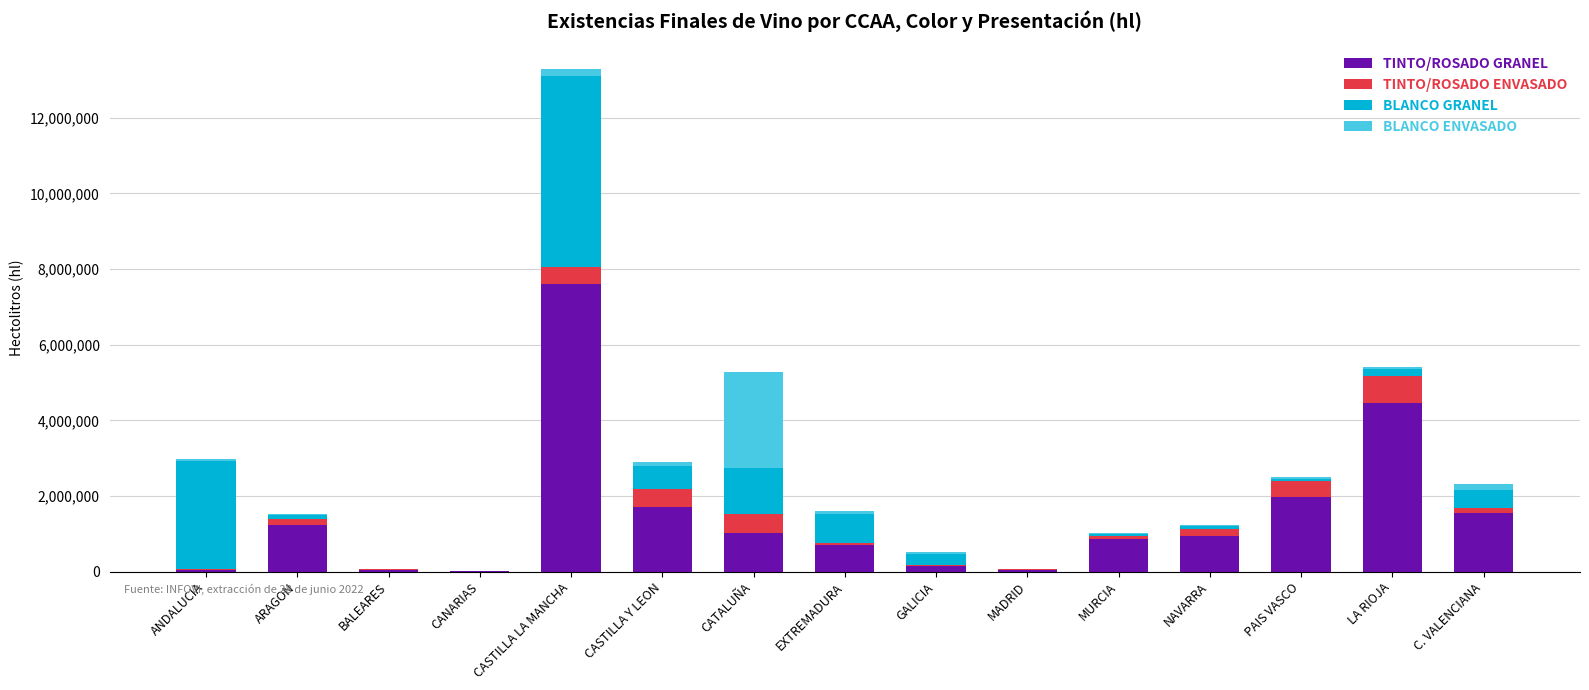

At which label is TINTO/ROSADO GRANEL closest to 3807086?

LA RIOJA